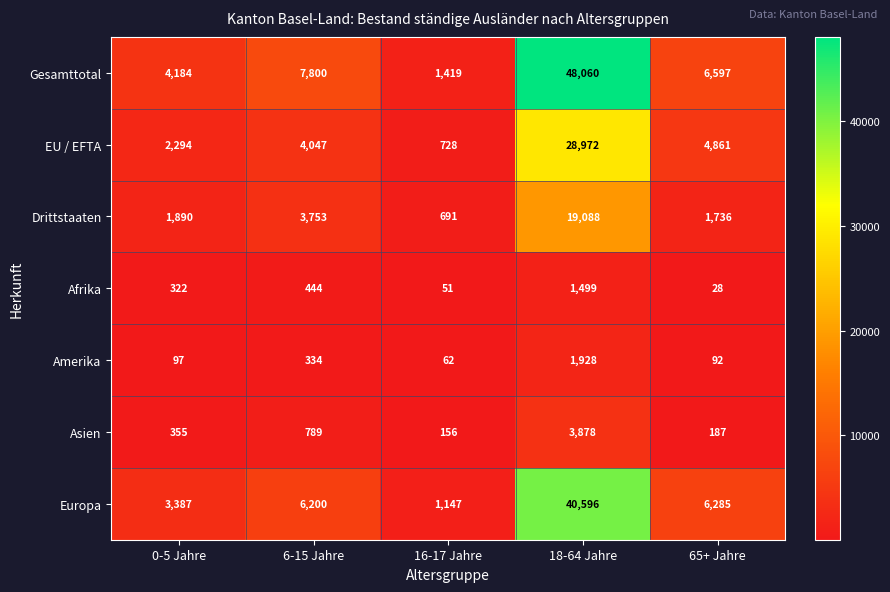

At which label is Drittstaaten closest to 9889?

6-15 Jahre